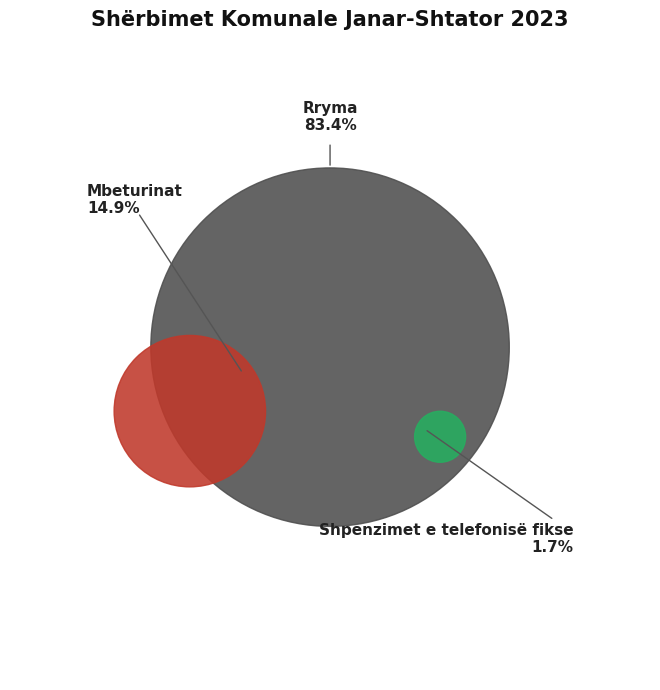

To the nearest percent, what percentage of the pie is Mbeturinat?

15%